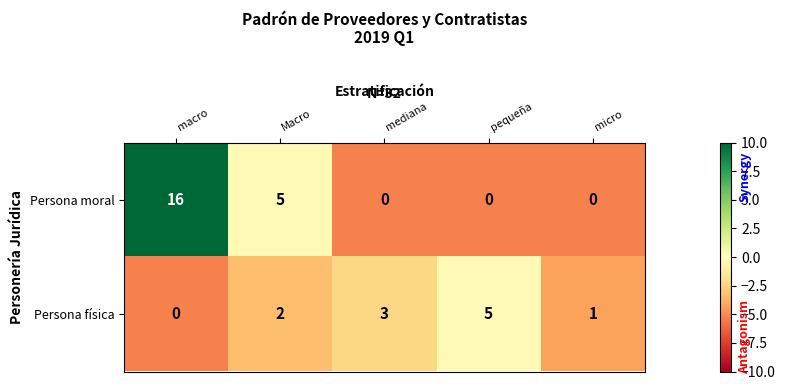

Between Macro and micro, which series saw the biggest shift?

Persona moral